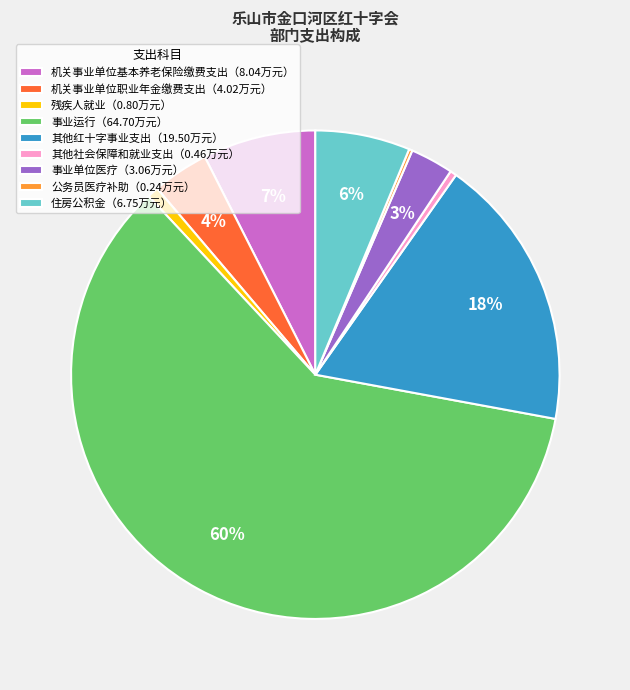

Is it true that 机关事业单位职业年金缴费支出（4.02万元） is 14% of the pie?

False